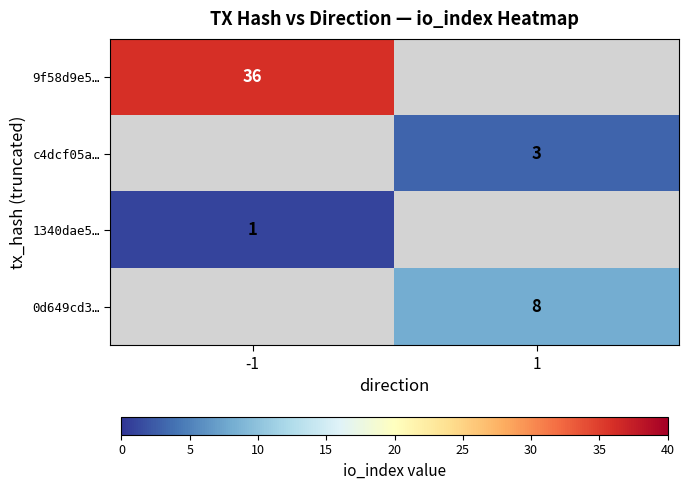

The value of c4dcf05a… at 1 is 1.1. True or false?

False